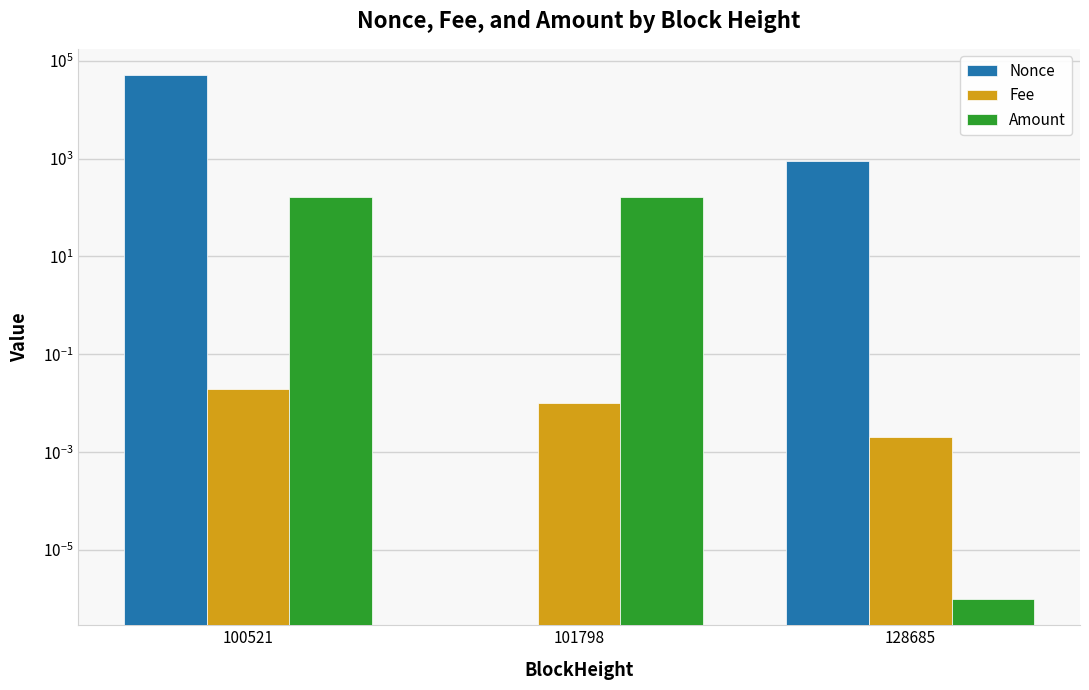

Reading right to left, transcribe all the data shown in this chart.

Nonce: 897.0	0.0	50948.0
Fee: 0.0	0.0	0.0
Amount: 0.0	163.8	164.8